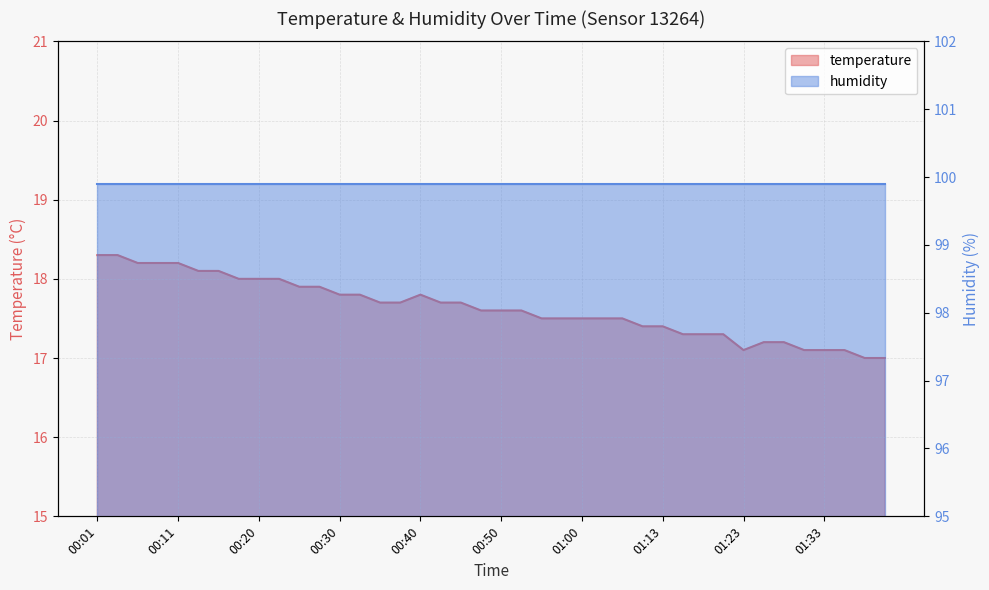

At which category does the chart reach its peak across all series?

00:01